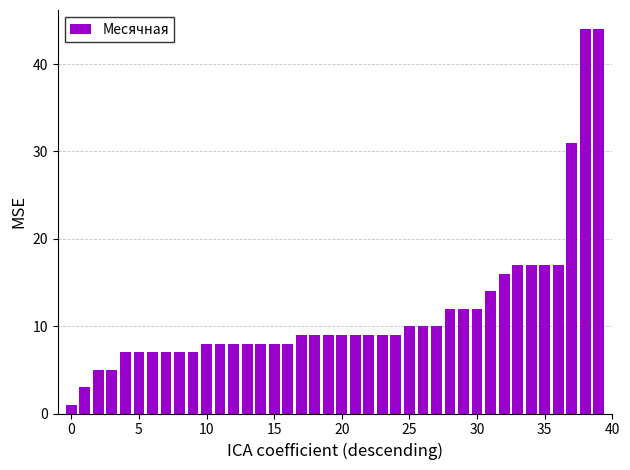

What is the minimum value shown in the chart?

1